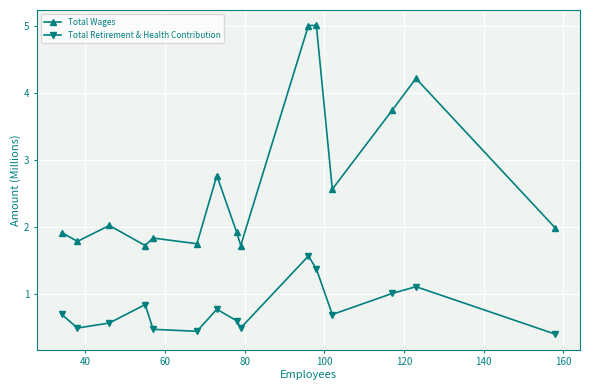

Reading right to left, extract all data points from this chart.

Total Wages: 2.0	4.2	3.7	2.6	5.0	5.0	1.7	1.9	2.8	1.7	1.8	1.7	2.0	1.8	1.9
Total Retirement & Health Contribution: 0.4	1.1	1.0	0.7	1.4	1.6	0.5	0.6	0.8	0.4	0.5	0.8	0.6	0.5	0.7